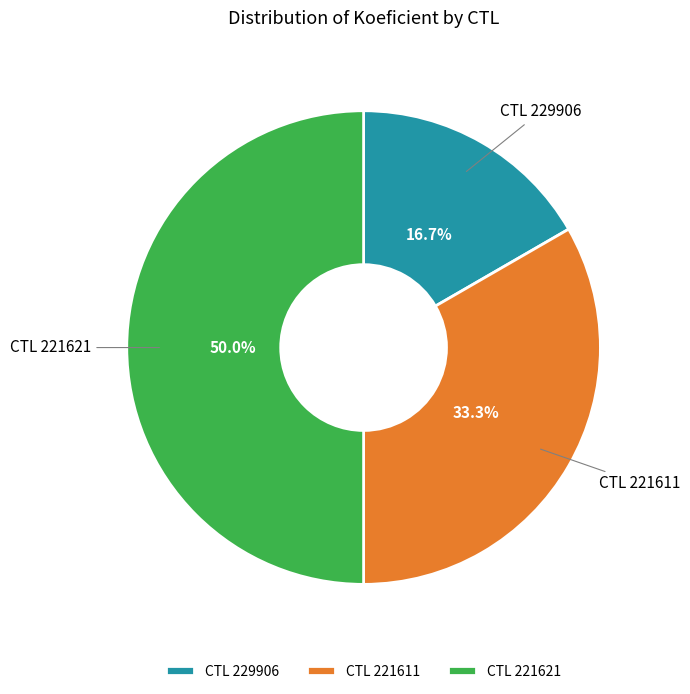

What is the smallest slice in the pie chart?

CTL 229906